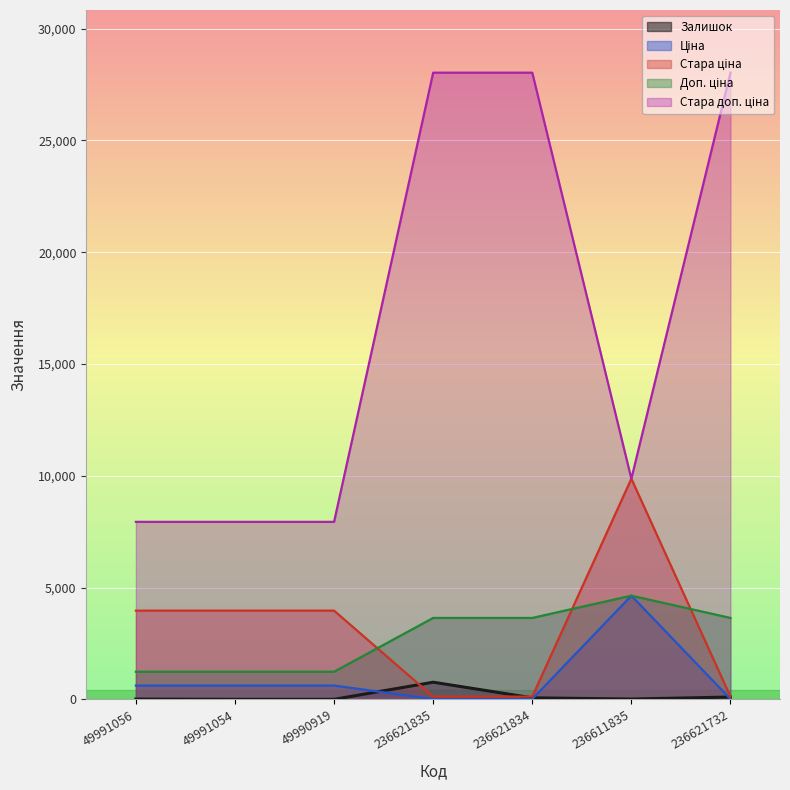

True or false: Стара доп. ціна and Доп. ціна intersect in this chart.

False